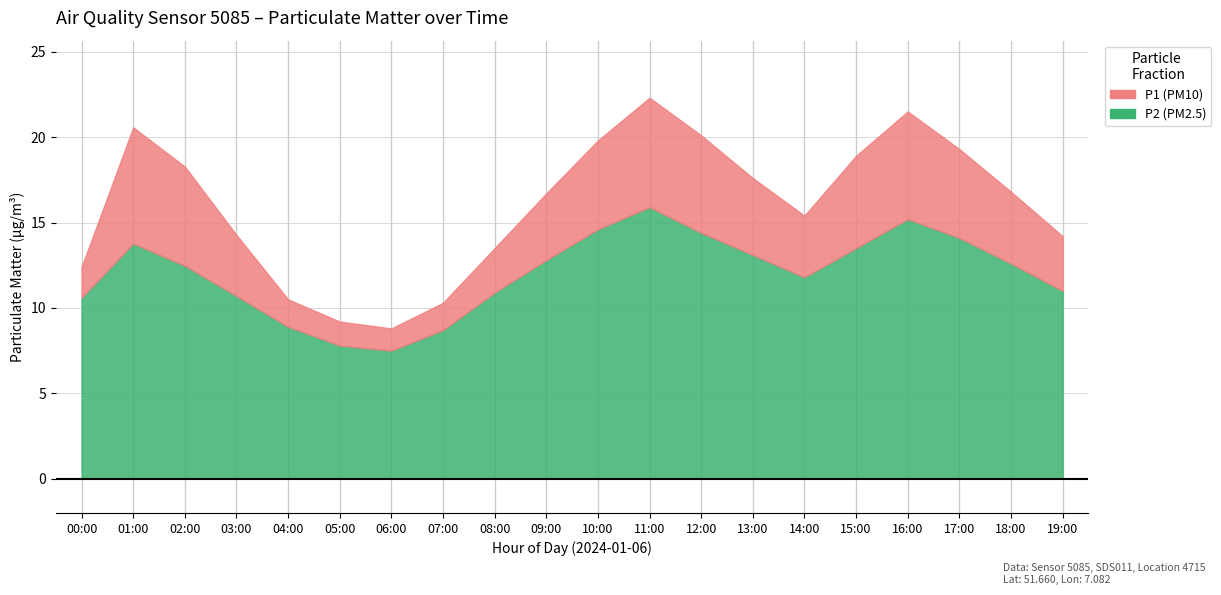

Where does the P2 series first go above 12?

01:00